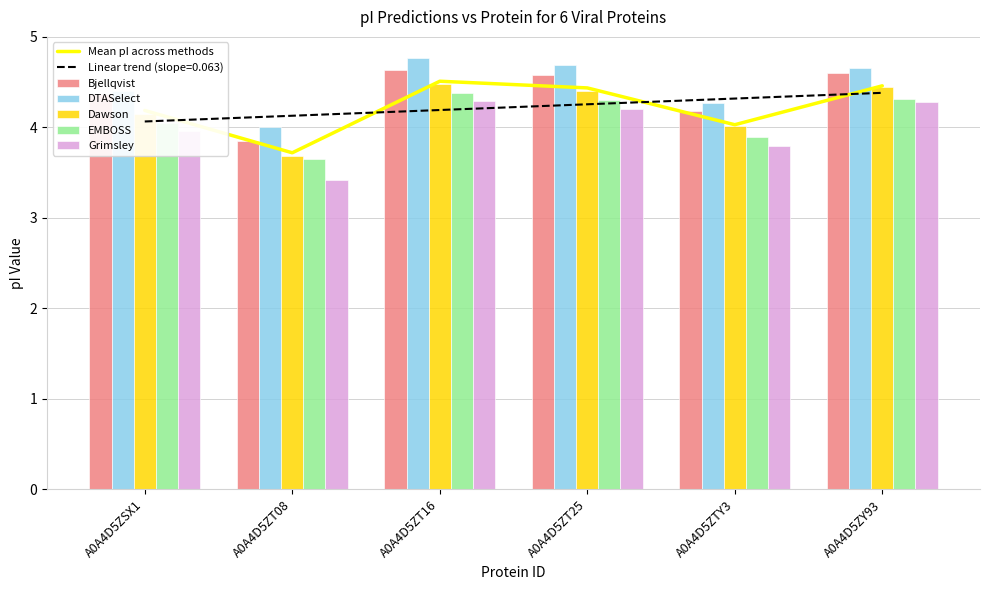

Is it true that Dawson equals 1.7 at A0A4D5ZT08?

False